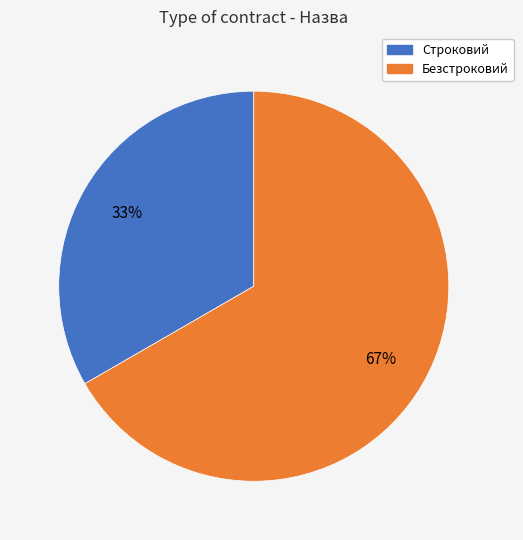

Which slice is the smallest?

Строковий